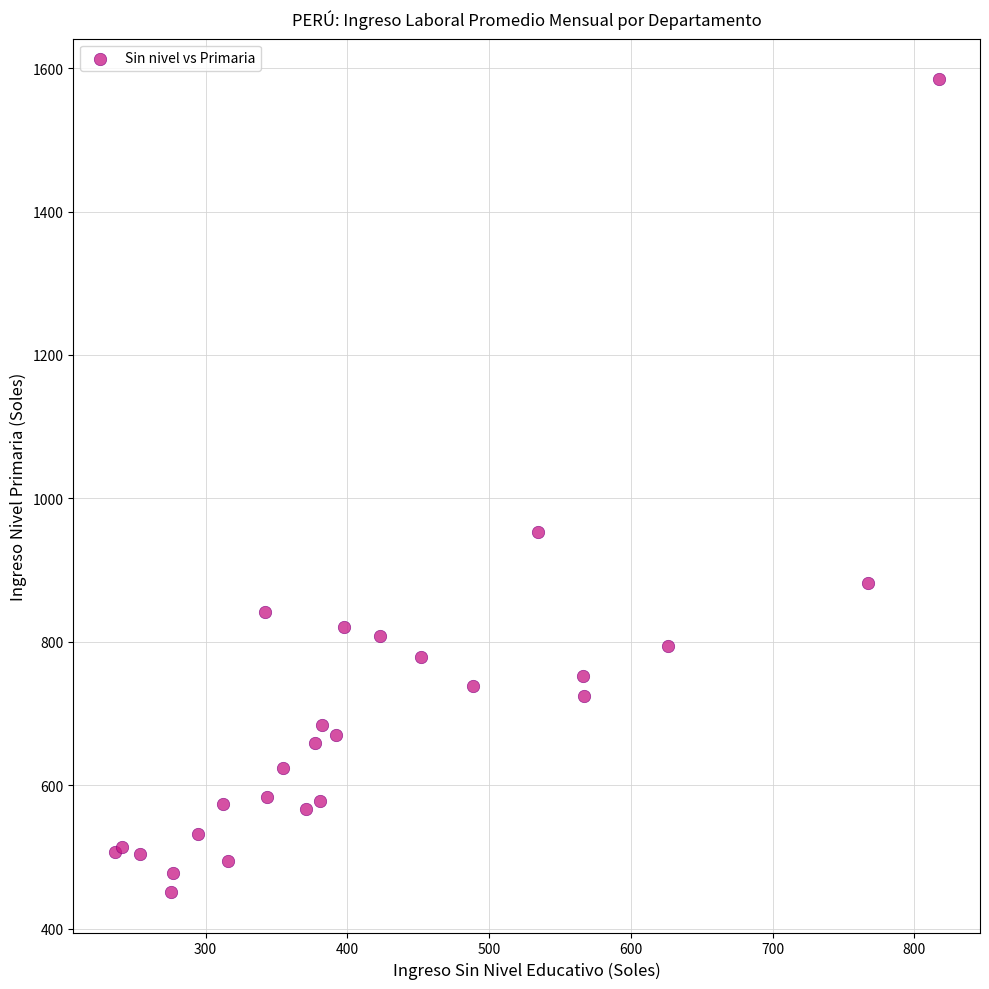

What Y value in the scatter plot is closest to 1017?

952.5